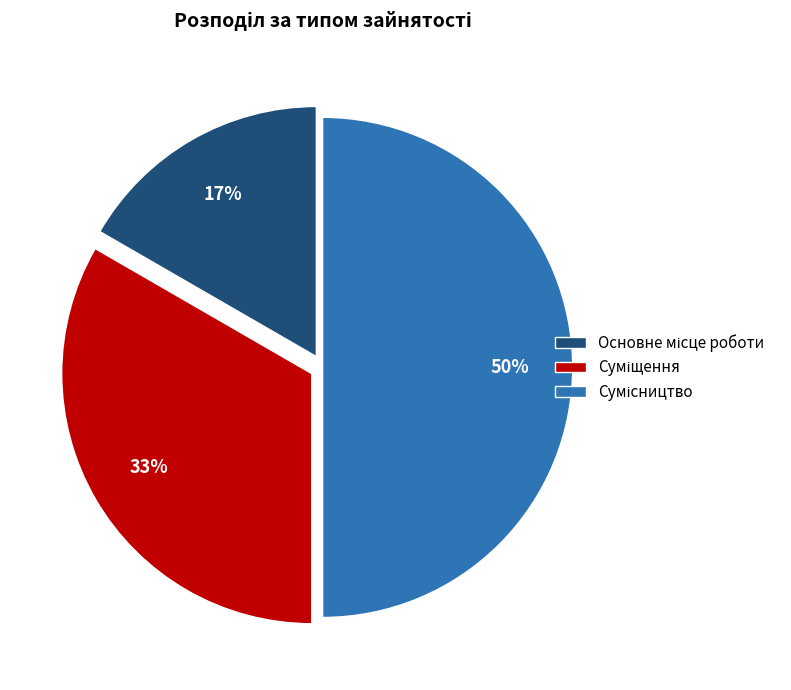

To the nearest percent, what is the average slice percentage?

33%